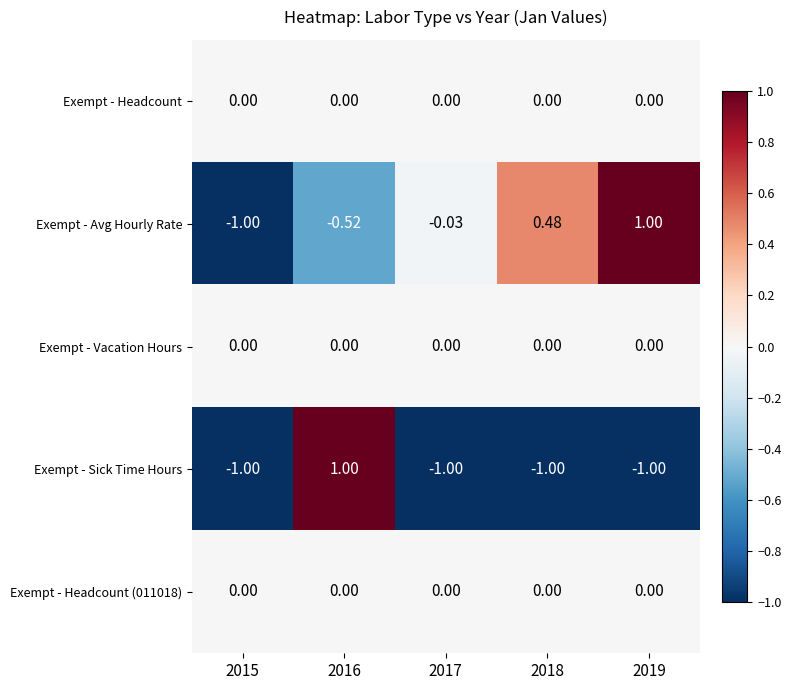

Is the value of Exempt - Headcount (011018) at 2018 greater than the value of Exempt - Sick Time Hours at 2018?

Yes